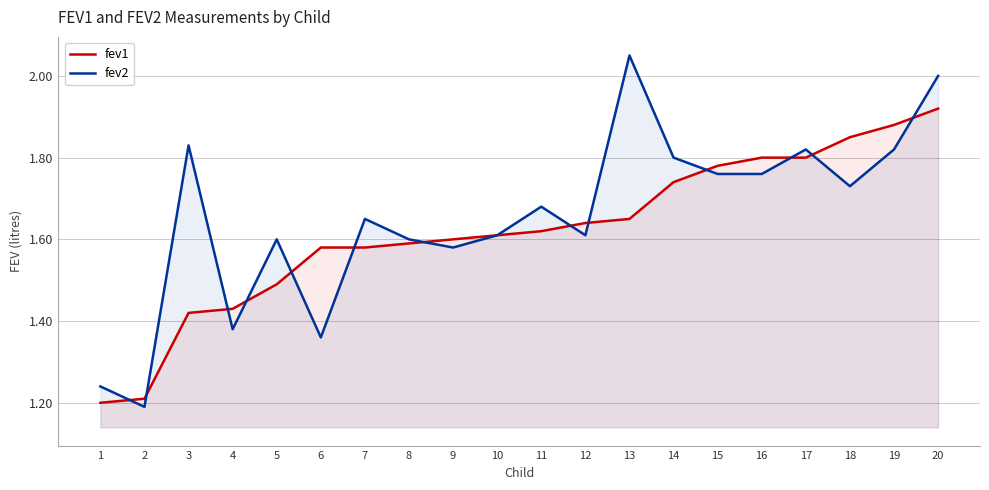

At how many categories does at least one series exceed 1?

20